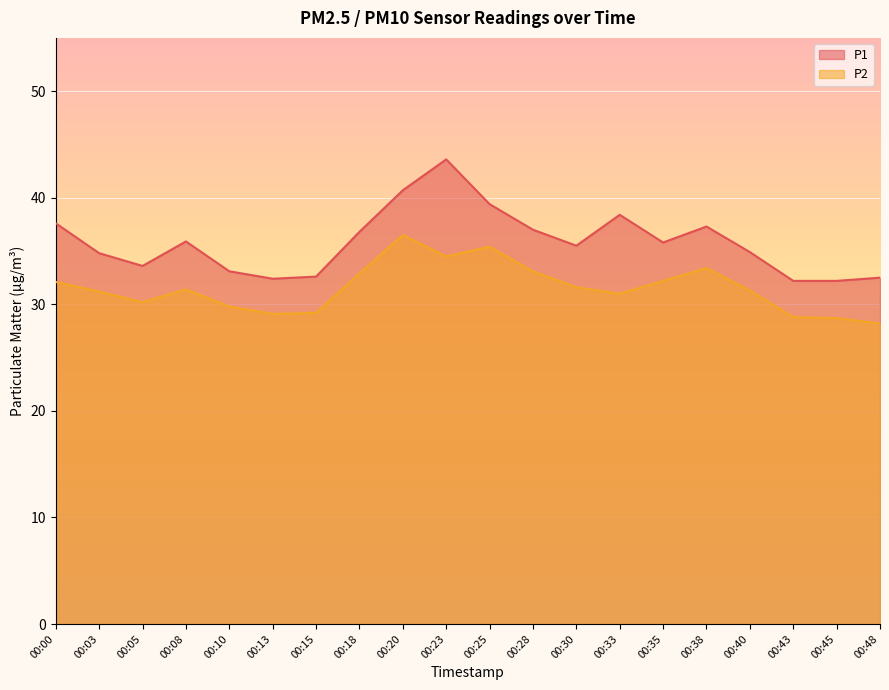

True or false: P2 and P1 intersect in this chart.

False